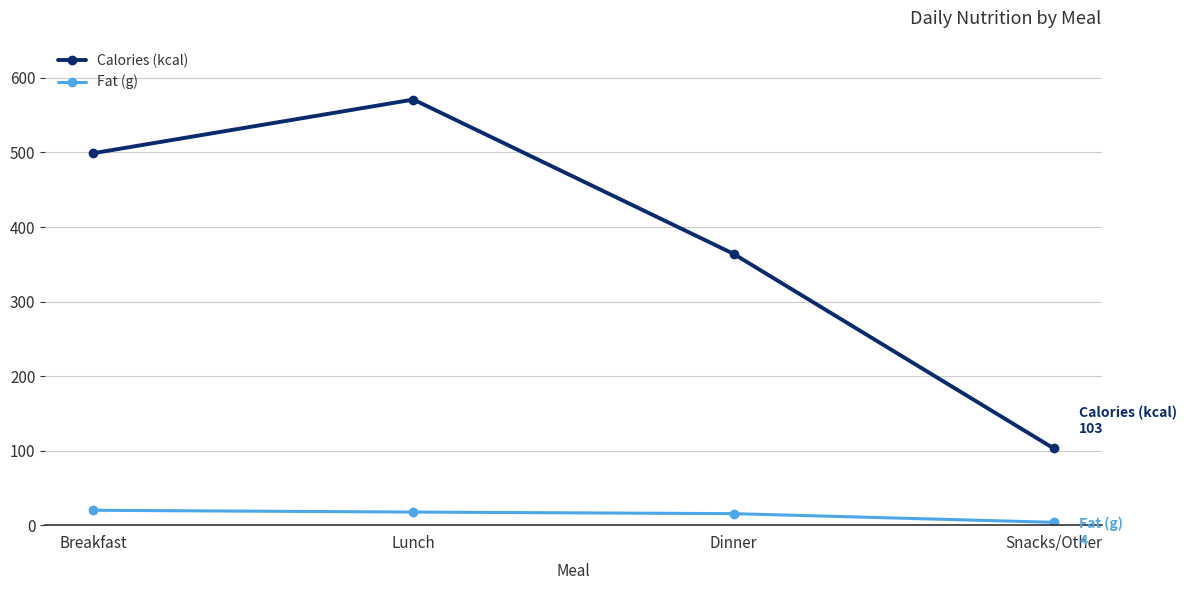

What is the minimum value shown in the chart?

3.8